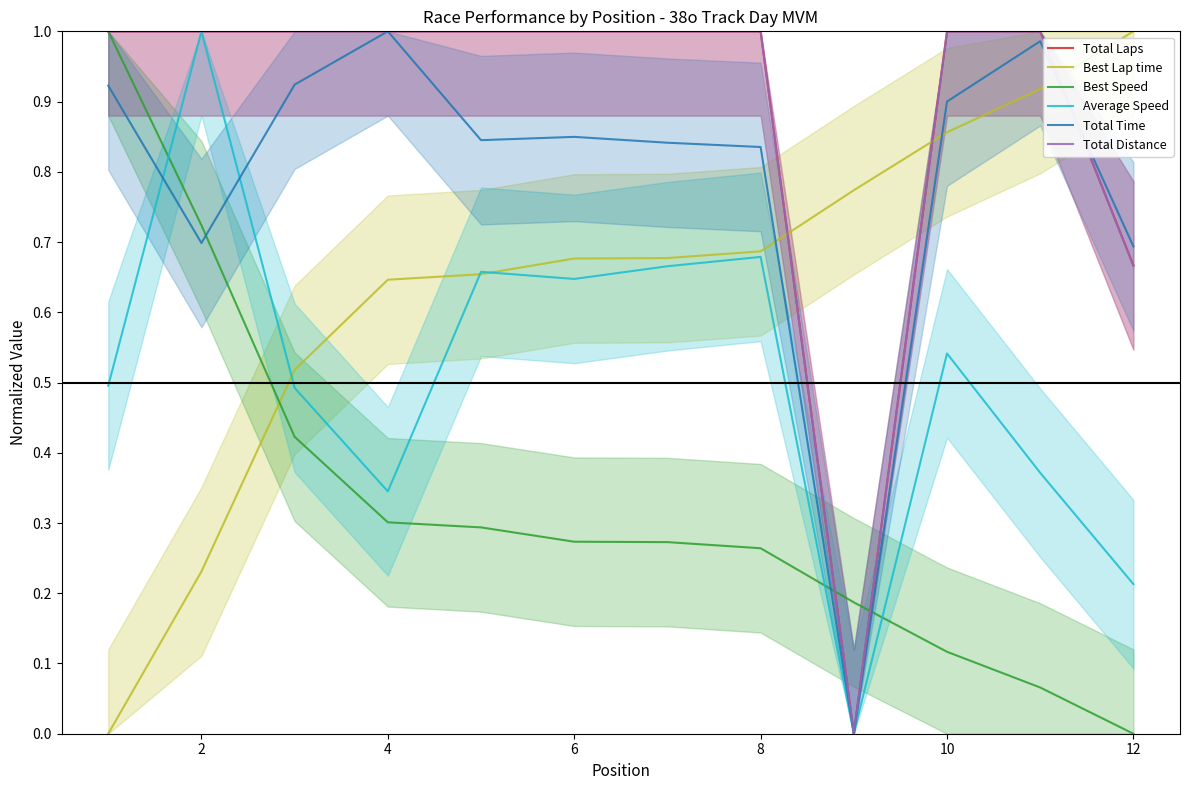

Between 12 and 14, which is larger?

12